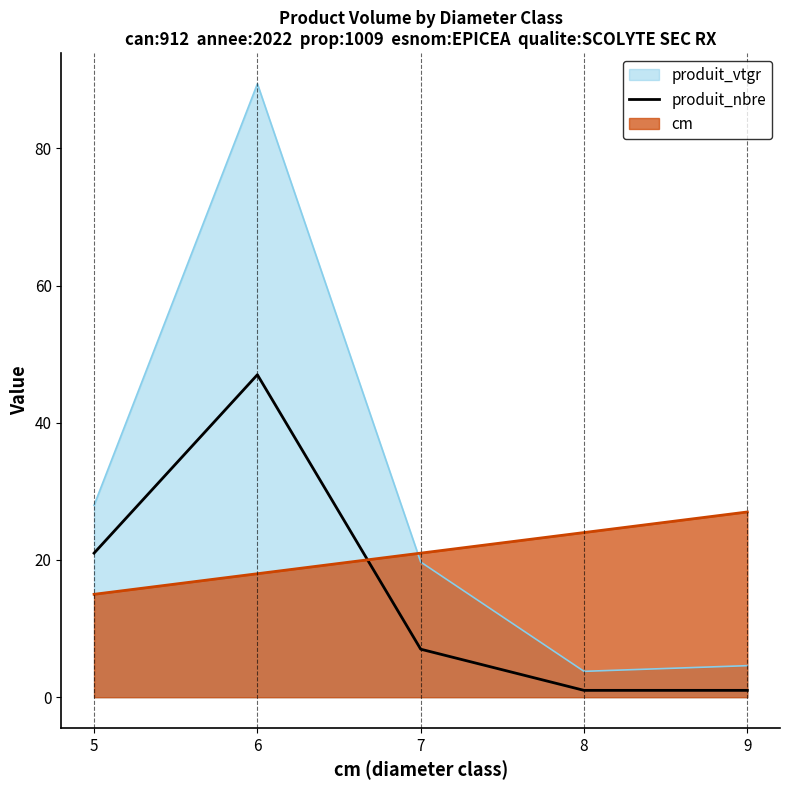

True or false: the data shows 1 at 9.

True